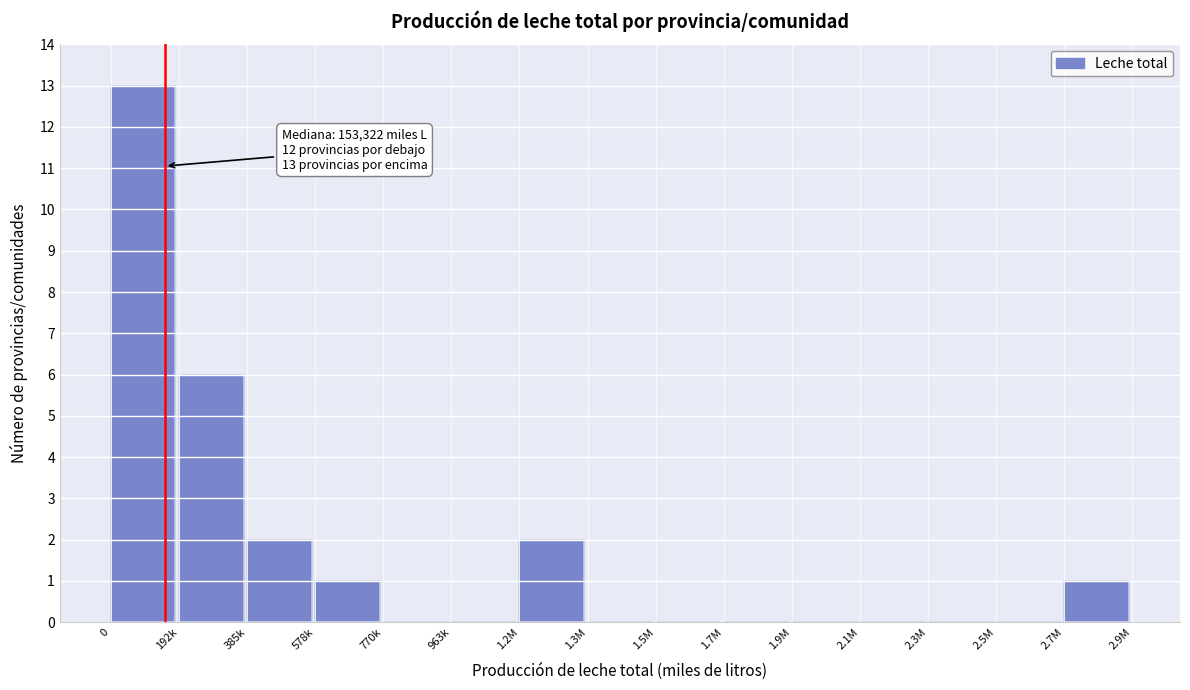

Reading left to right, what are all the values shown in this chart?

0=13	192k=6	385k=2	578k=1	770k=0	963k=0	1.2M=2	1.3M=0	1.5M=0	1.7M=0	1.9M=0	2.1M=0	2.3M=0	2.5M=0	2.7M=1